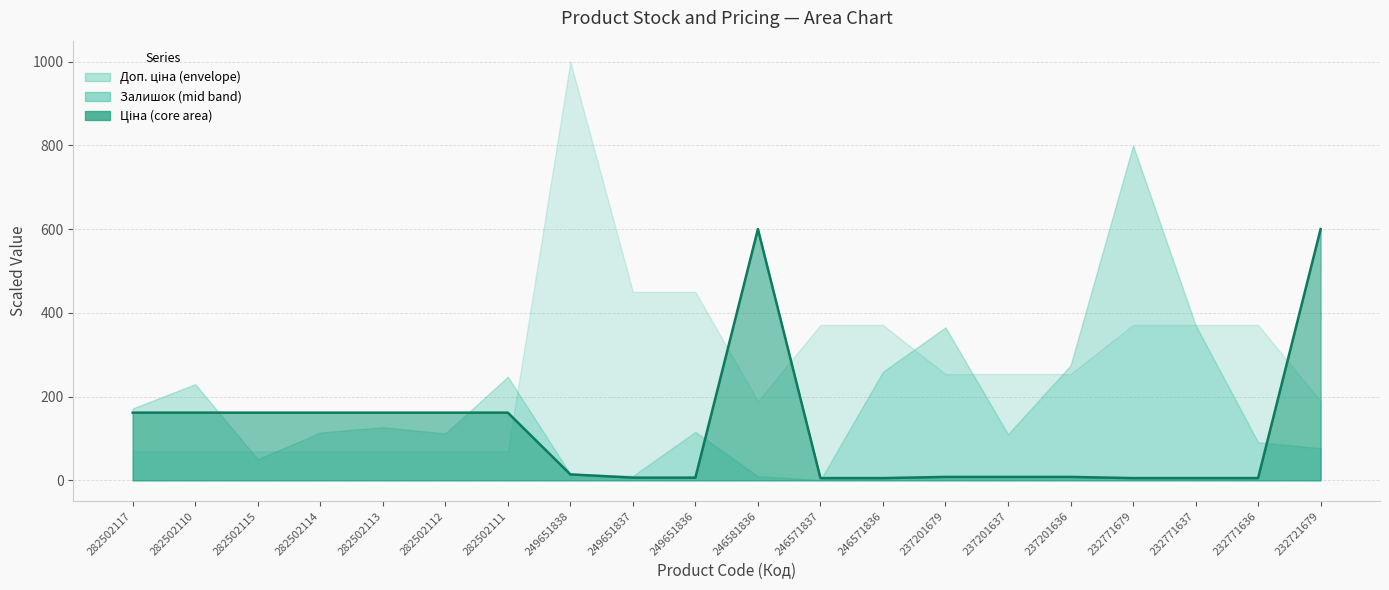

How many data points does each series have?

20